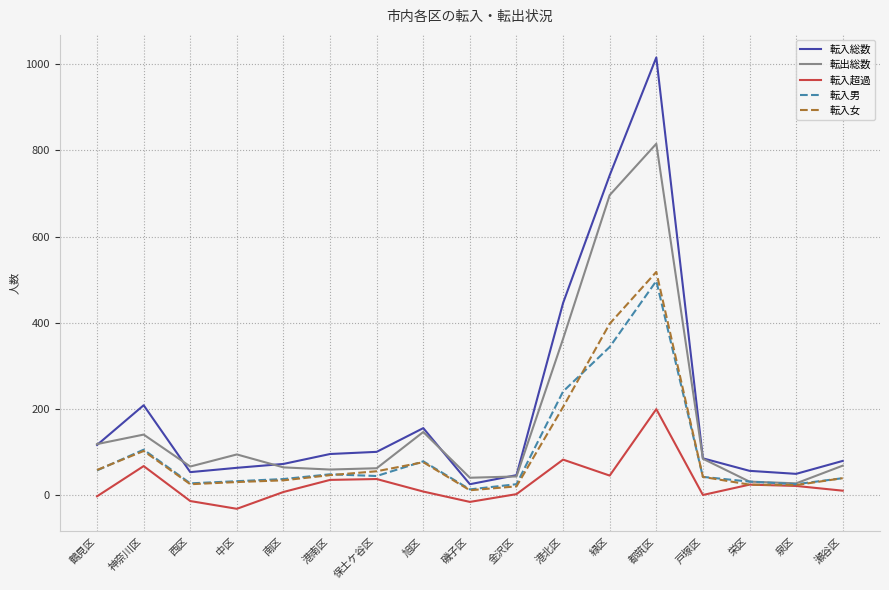

At which label is 転入女 closest to 265?

港北区